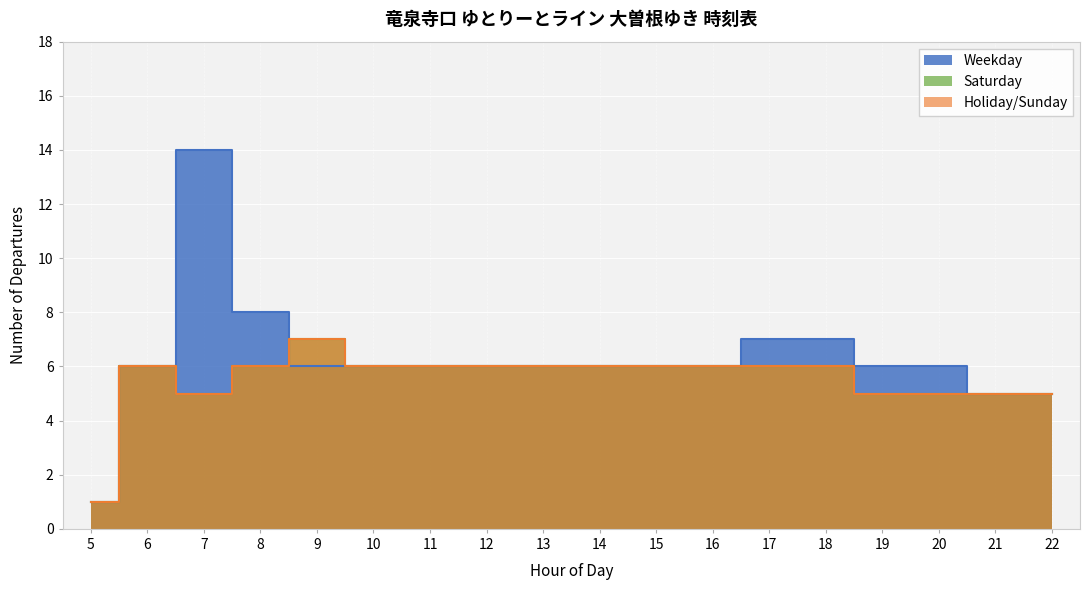

True or false: Saturday and Weekday cross at least once.

False